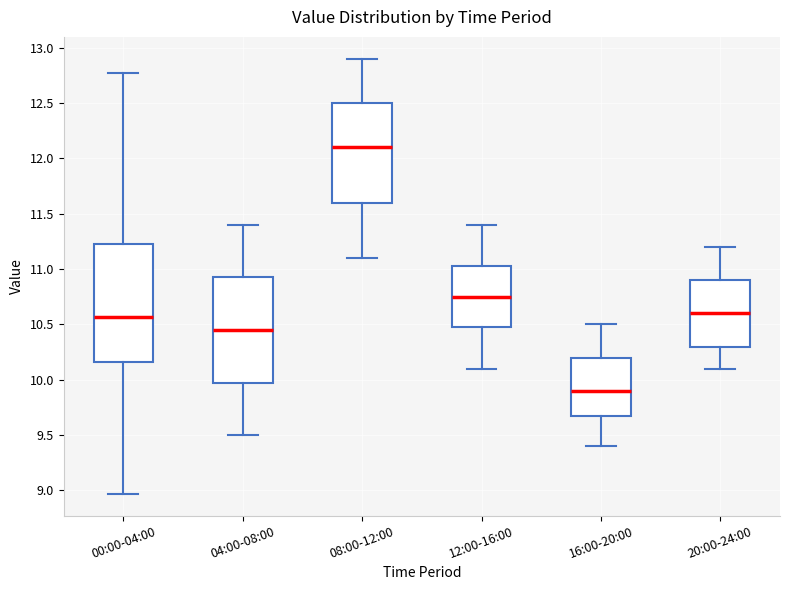

Where is the lower edge of the box for 00:00-04:00 on the y-axis? The values are not printed on the chart, so give them approximately, as read against the axis.

10.15